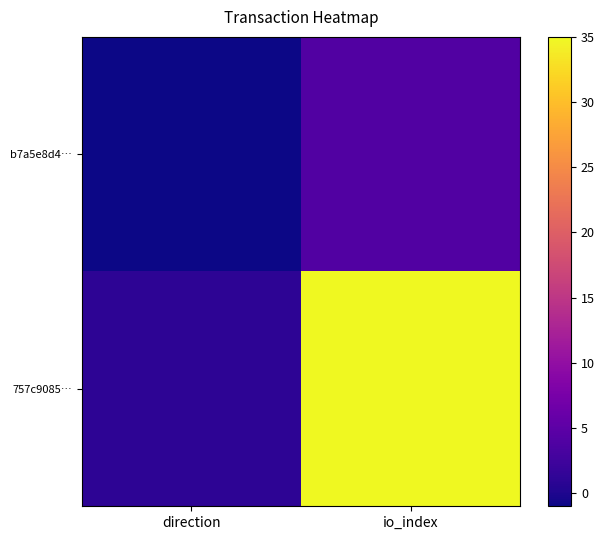

Rank the series by their average value, from lowest to highest.

b7a5e8d4…, 757c9085…